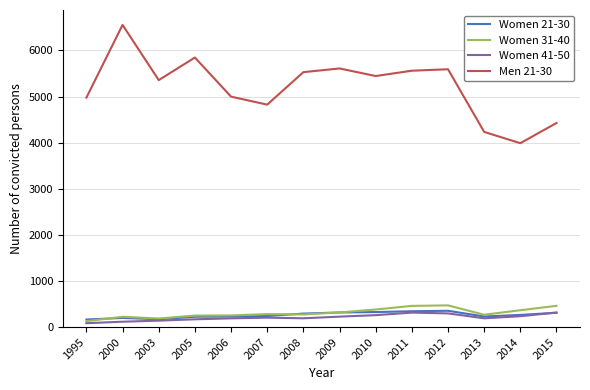

Which series has the largest total across all categories?

Men 21-30